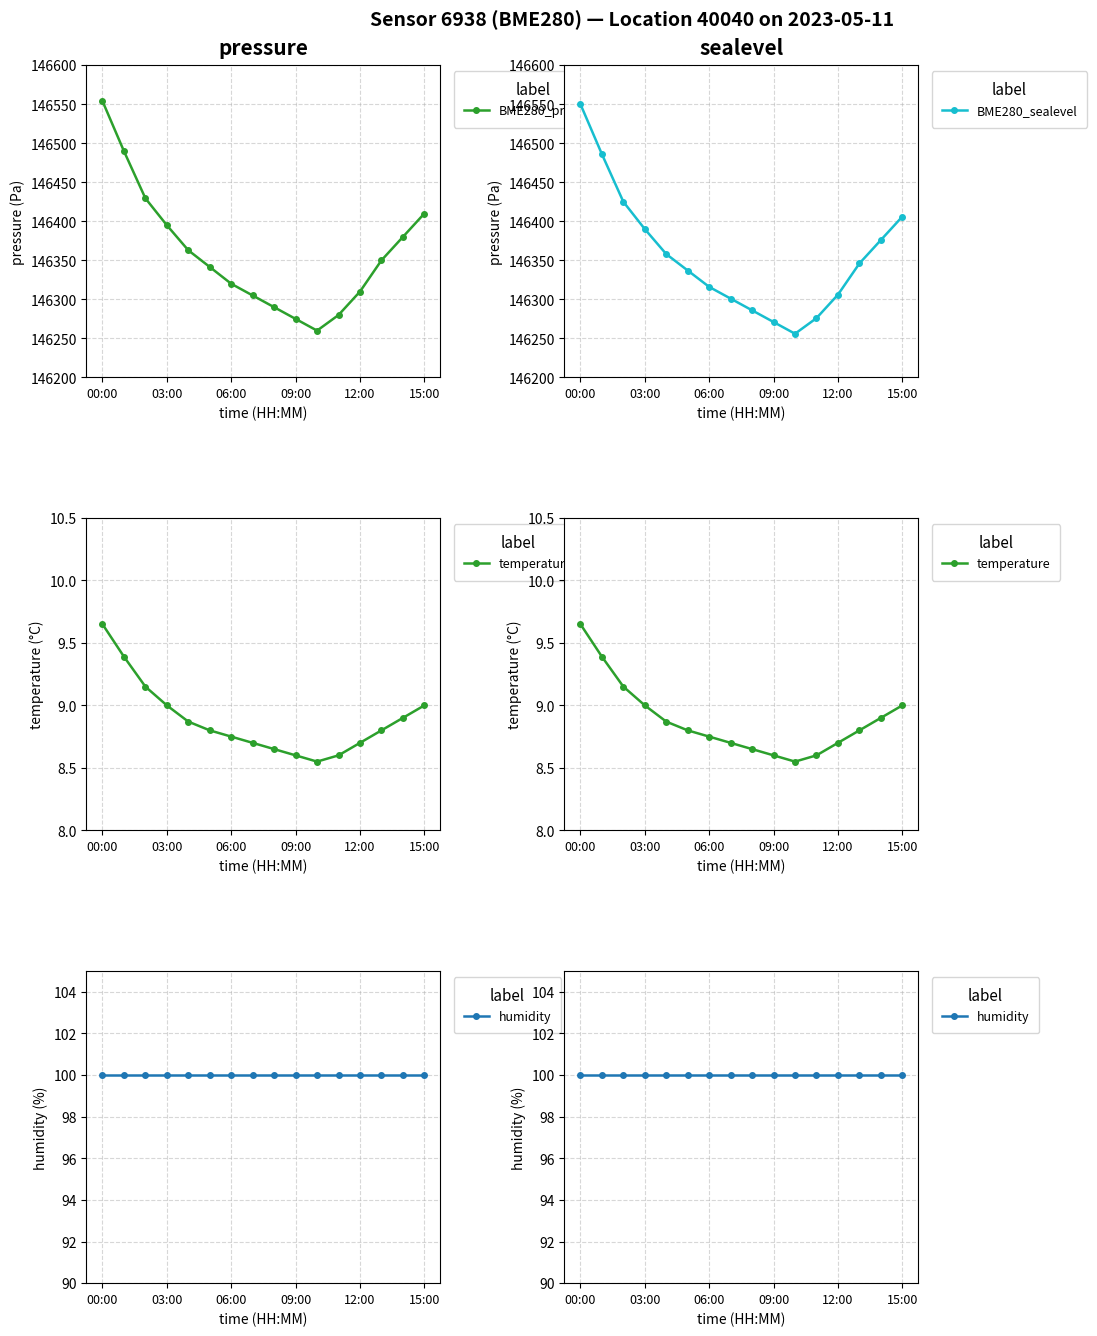

True or false: temperature and humidity cross at least once.

False